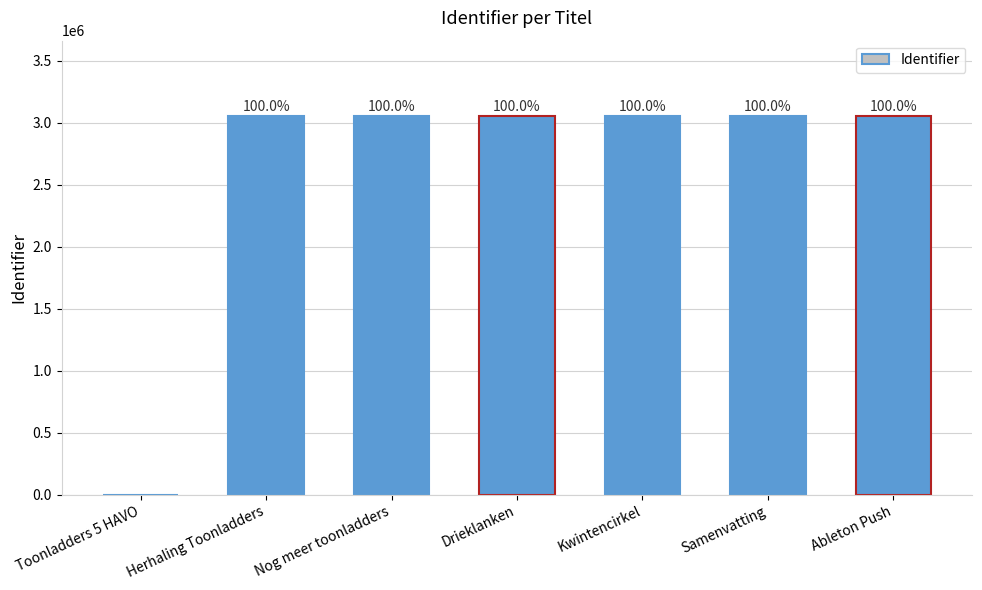

At which label does the data first exceed 3051950?

Kwintencirkel